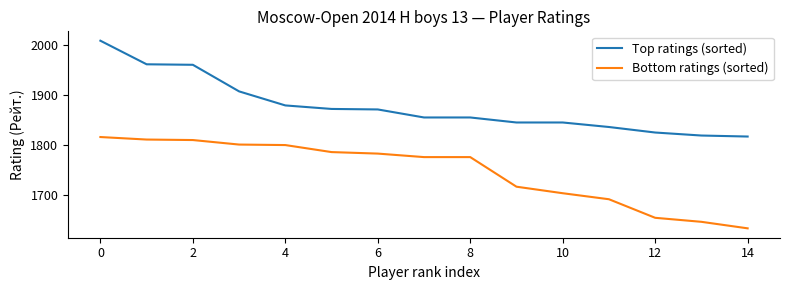

What is the maximum value for Top ratings (sorted)?

2008